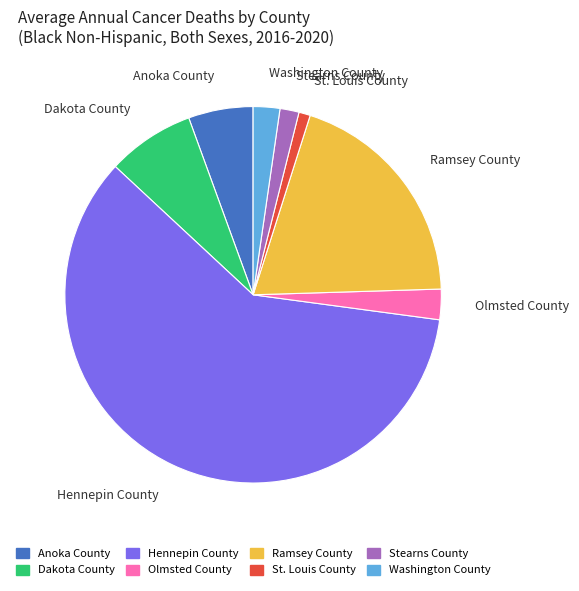

Is it true that Dakota County is 15% of the pie?

False